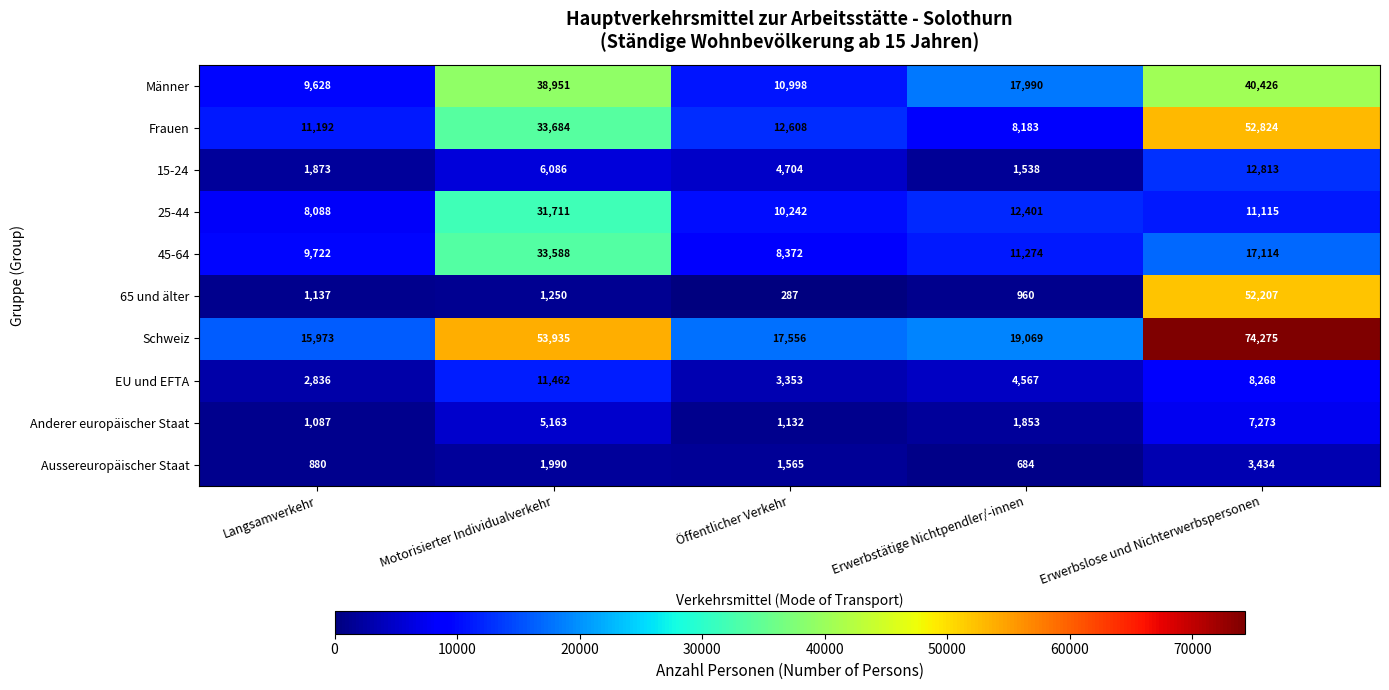

What is the difference between the maximum and minimum values in the Anderer europäischer Staat series?

6186